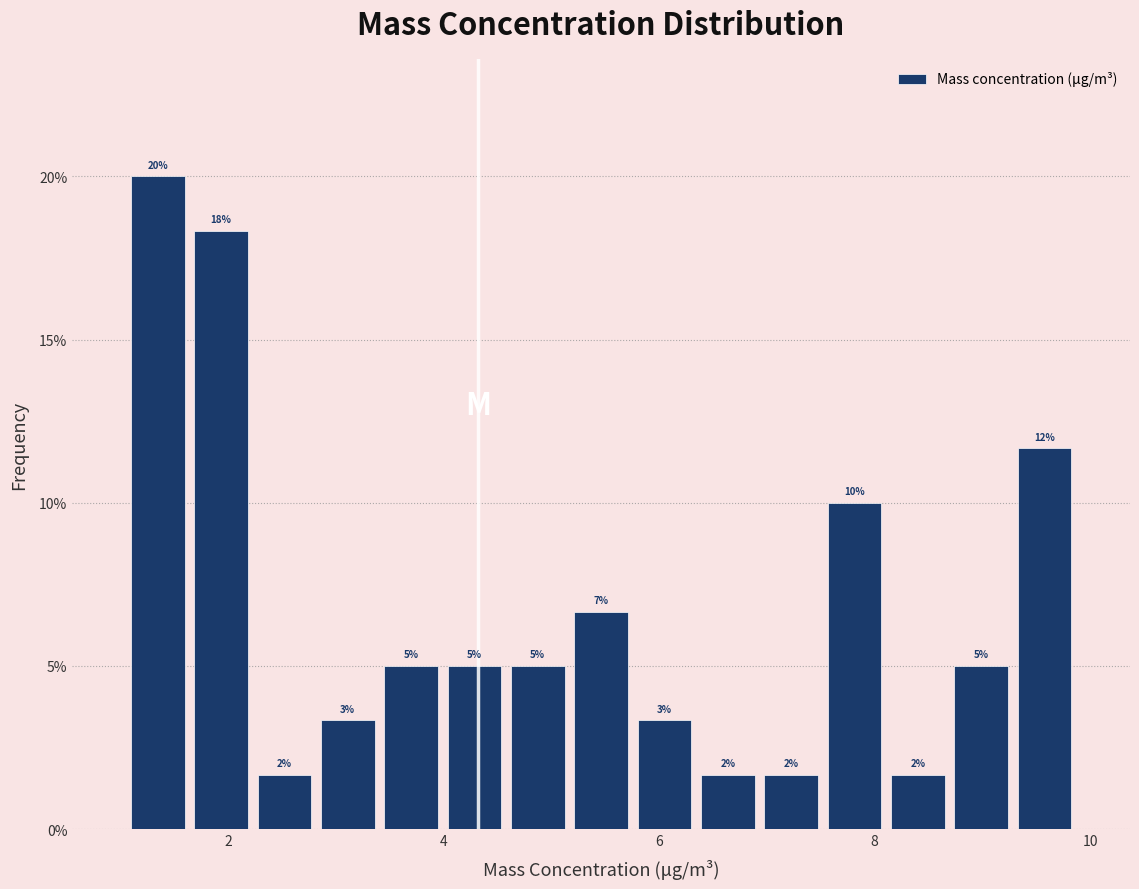

Around what value on the x-axis is the tallest bar? Give the approximate position of its centre, as read against the axis.

1.4